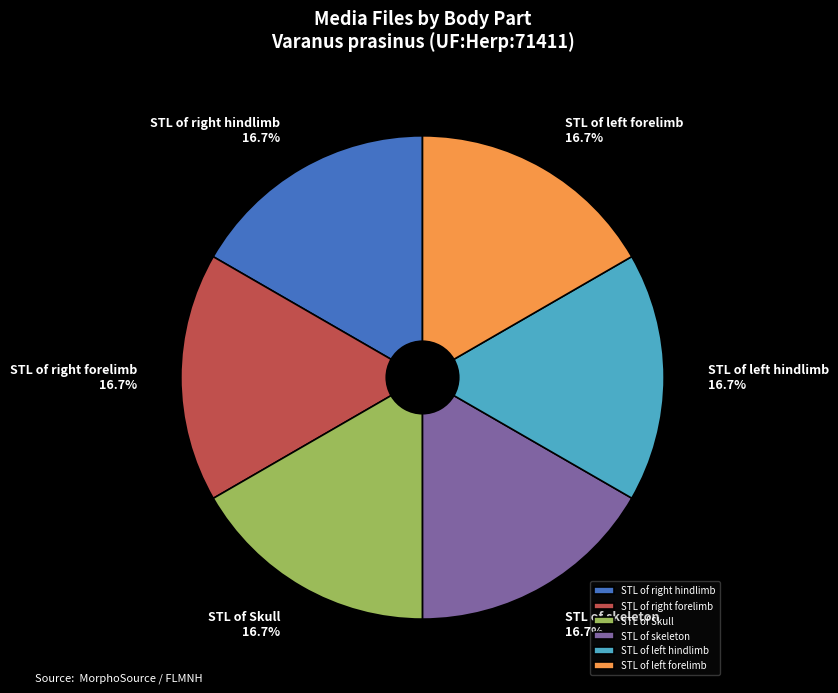

Is there any slice that represents more than half of the pie?

No